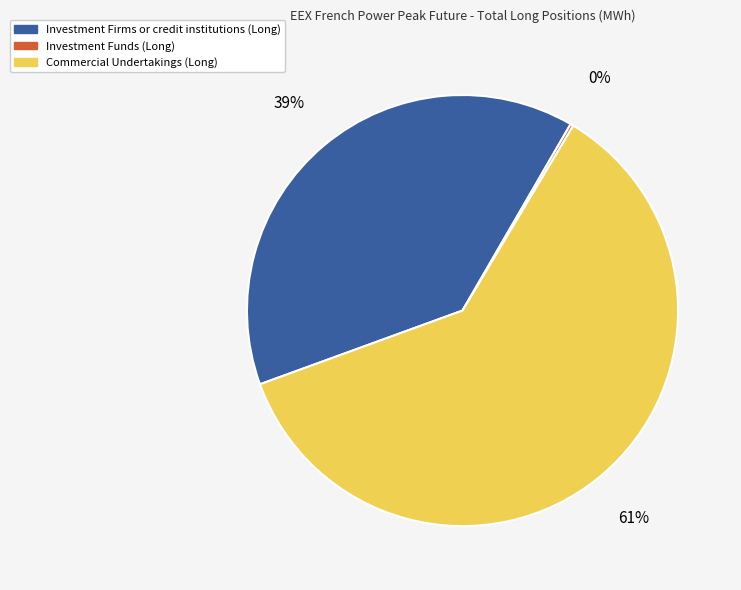

Combined, do Commercial Undertakings (Long) and Investment Firms or credit institutions (Long) account for over 50%?

Yes